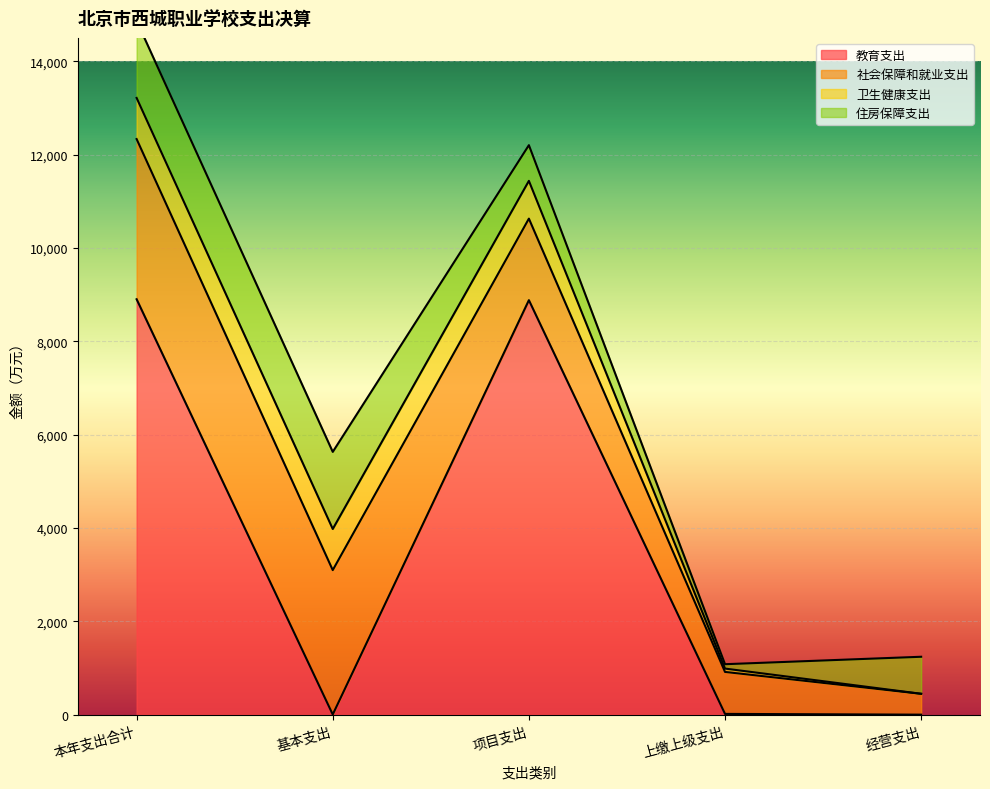

True or false: 社会保障和就业支出 and 卫生健康支出 intersect in this chart.

False